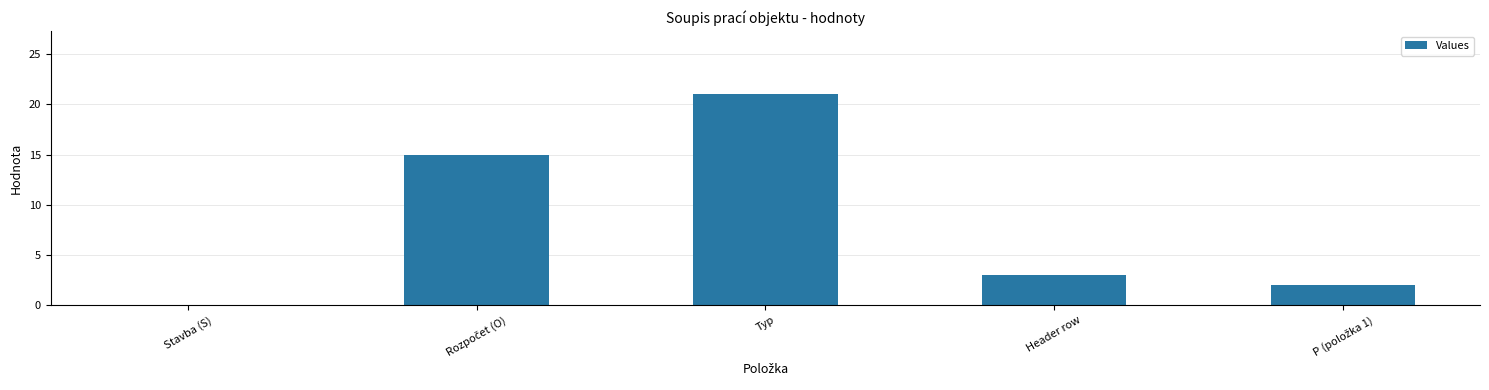

What value does the data have at Typ, to the nearest 5?

20